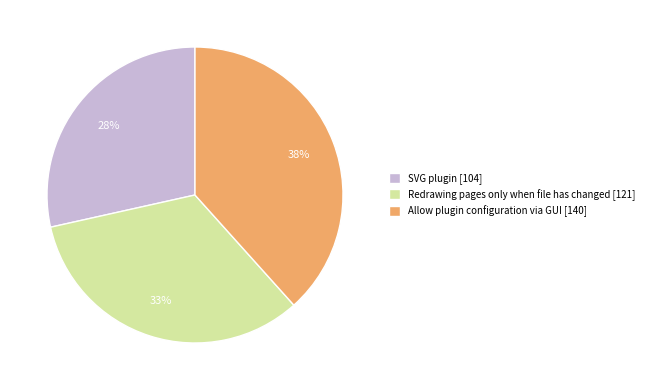

Is it true that SVG plugin is 28% of the pie?

True